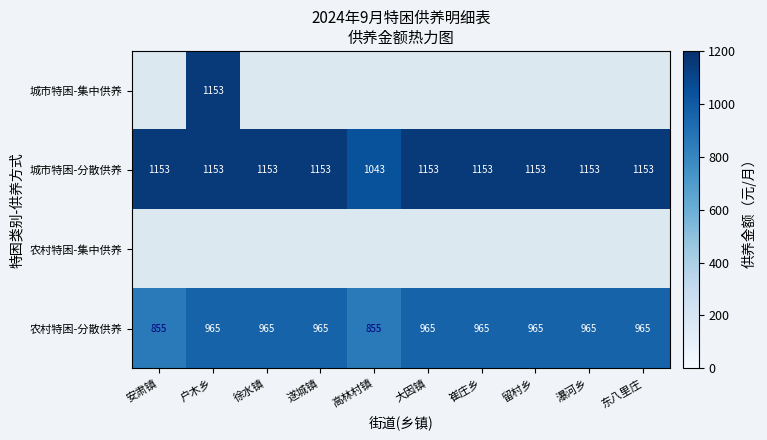

True or false: 农村特困-分散供养 has a value of 660.1 at 徐水镇.

False